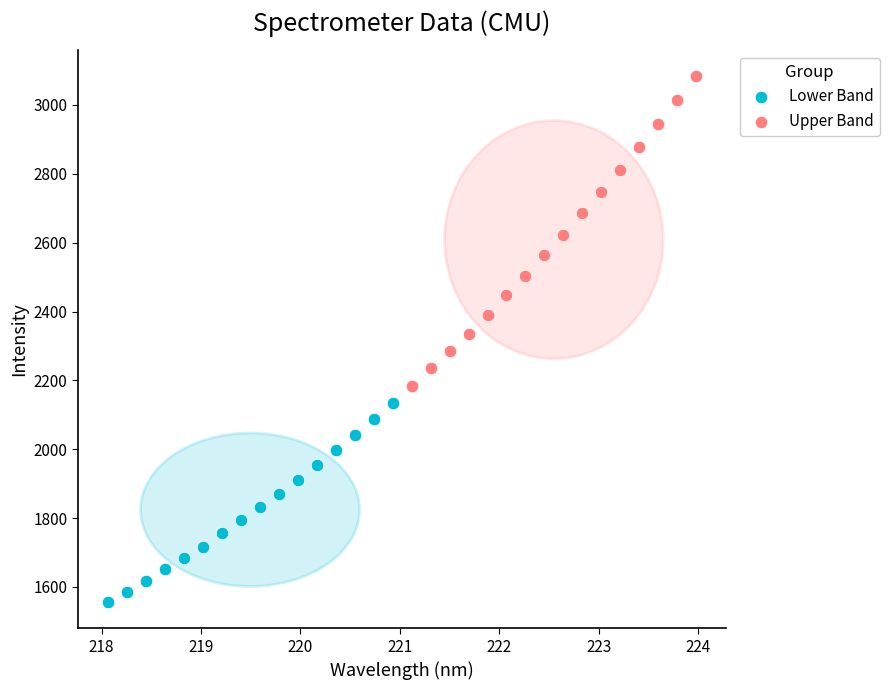

Which series contains the highest Y value?

Upper Band